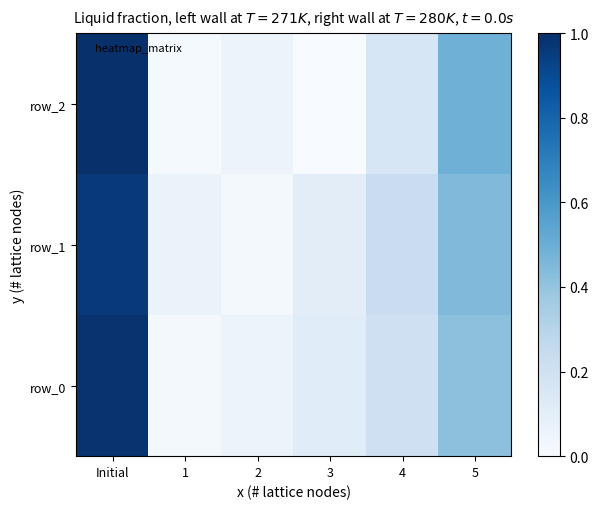

Which series has the largest range (max minus min)?

row_2